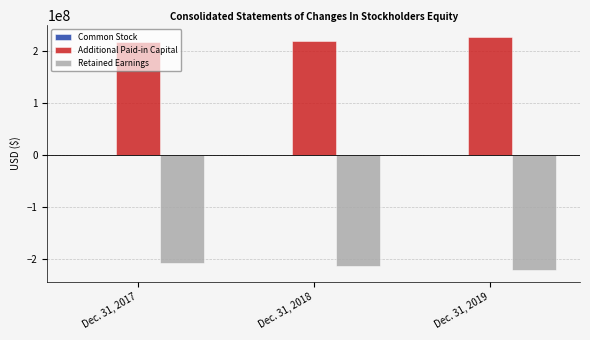

Count the number of categories in the chart.

3